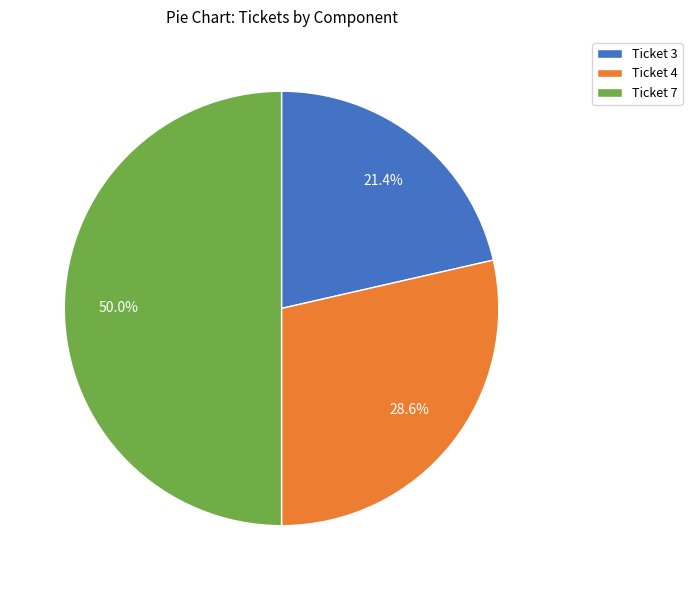

What percentage is the Ticket 4 slice, to the nearest percent?

29%